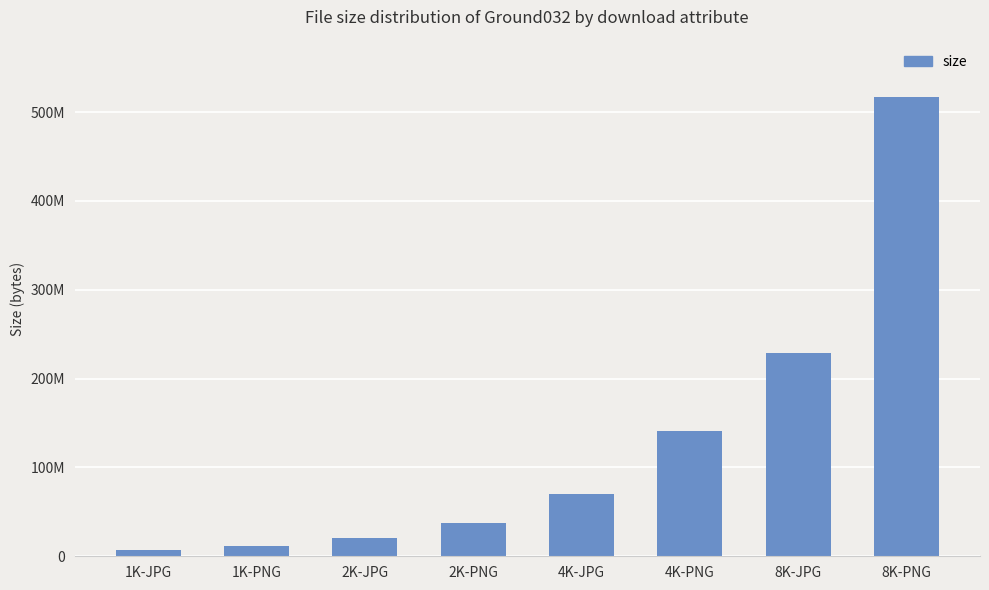

Which has a higher value, 2K-PNG or 2K-JPG?

2K-PNG